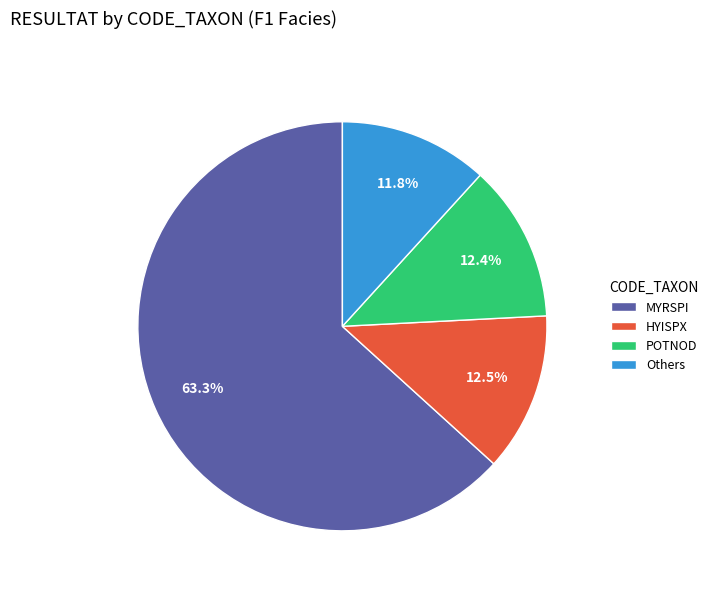

What is the majority slice?

MYRSPI